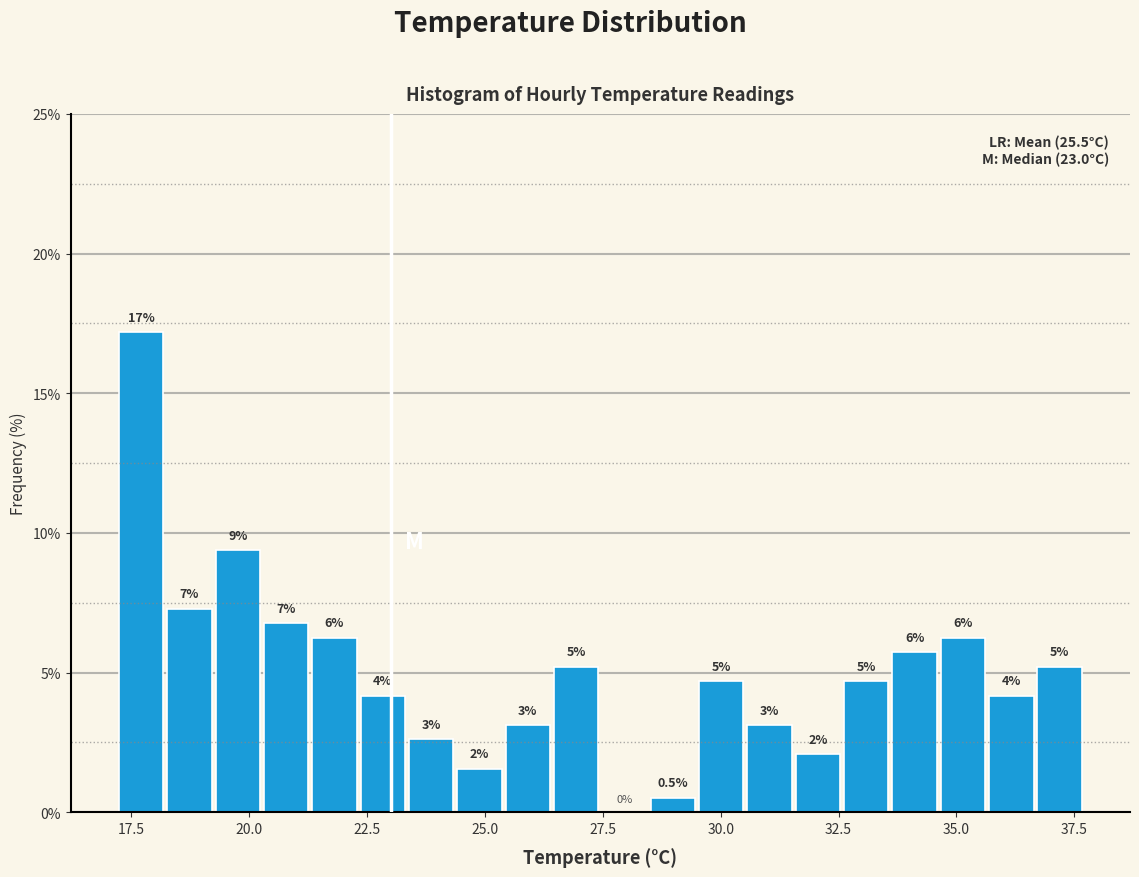

Read against the x-axis, roughly where is the centre of the tallest bar?

17.5